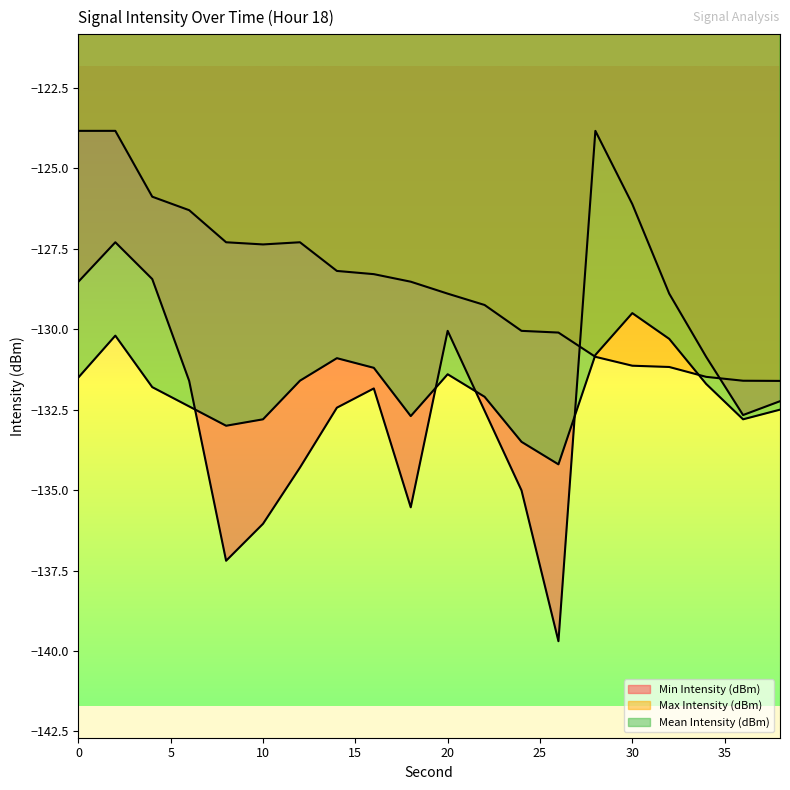

In Min Intensity (dBm), how many points are higher than both neighbors (excluding endpoints)?

4